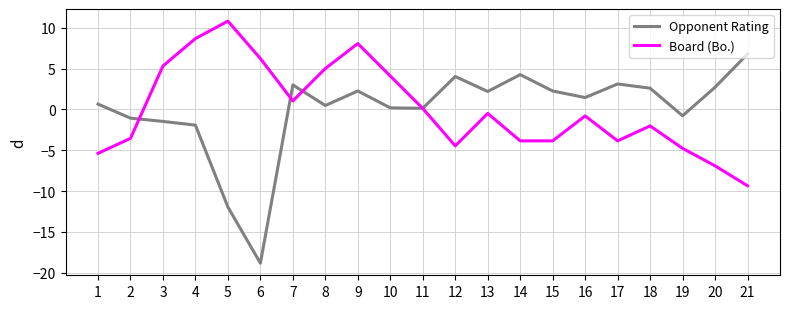

Rank the series by their maximum value, from lowest to highest.

Opponent Rating, Board (Bo.)